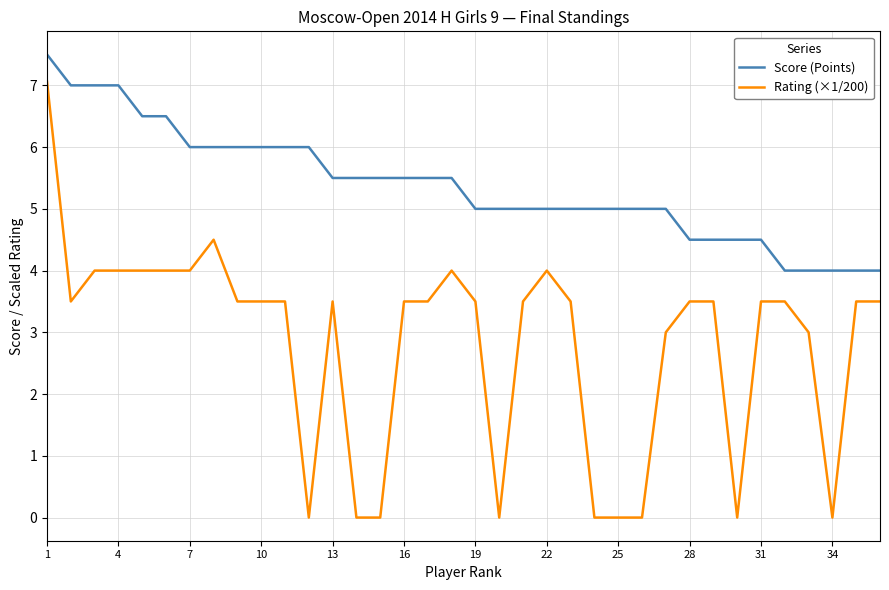

What is the difference between the maximum and second lowest values in the Rating (×1/200) series?

7.1